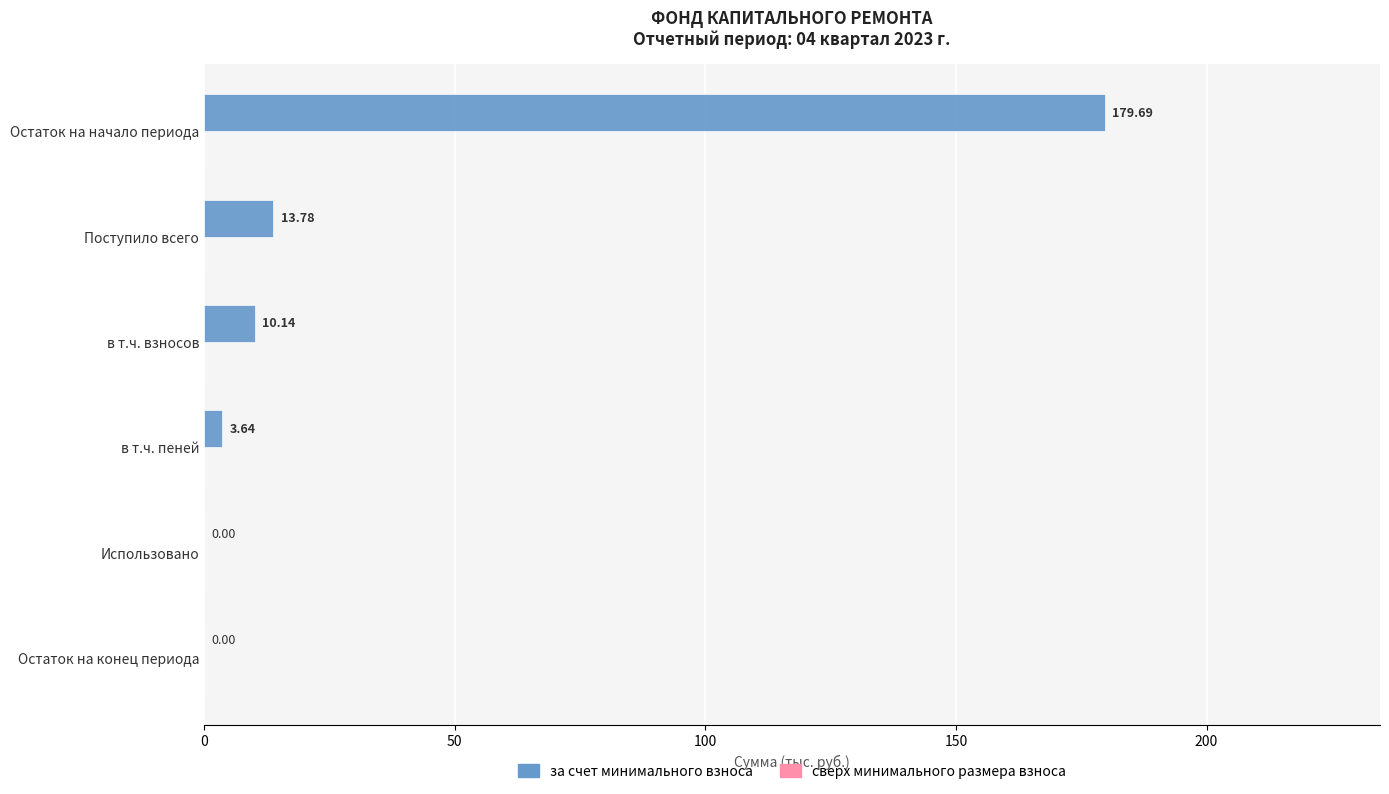

Which has a higher value, в т.ч. пеней or Использовано?

в т.ч. пеней